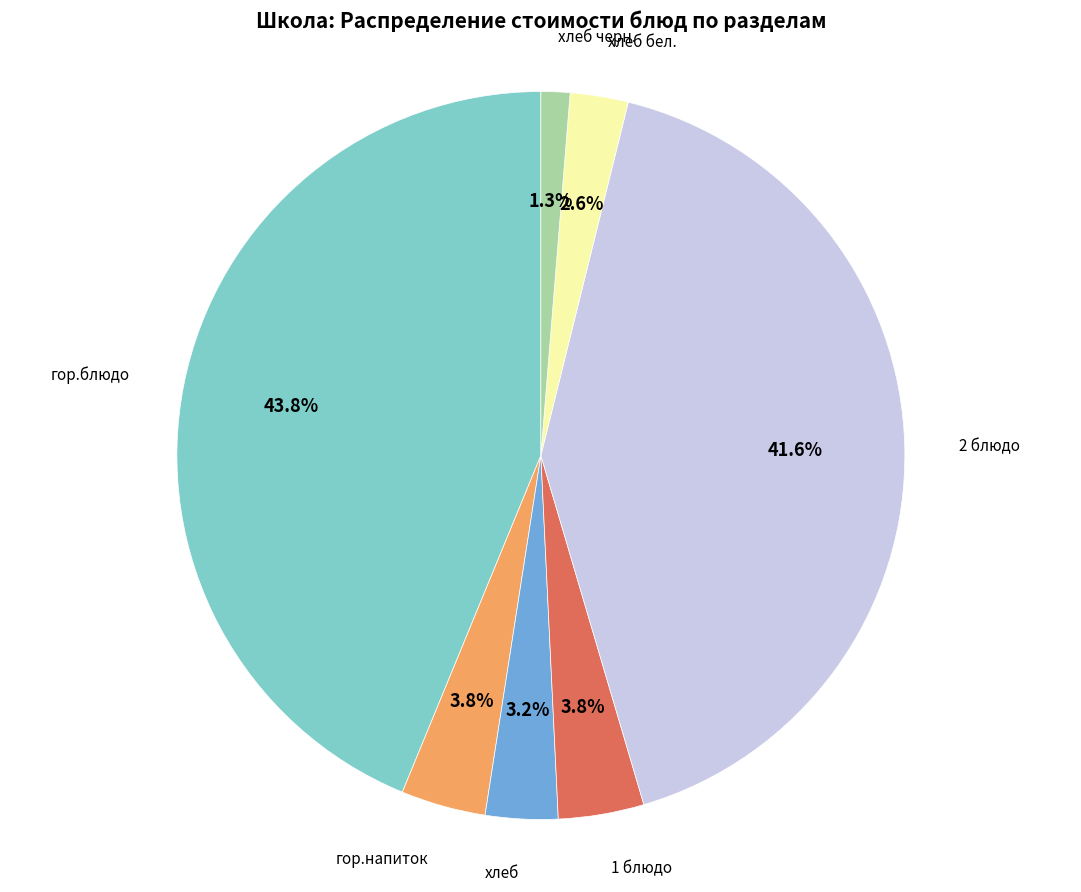

Is it true that гор.блюдо is 44% of the pie?

True